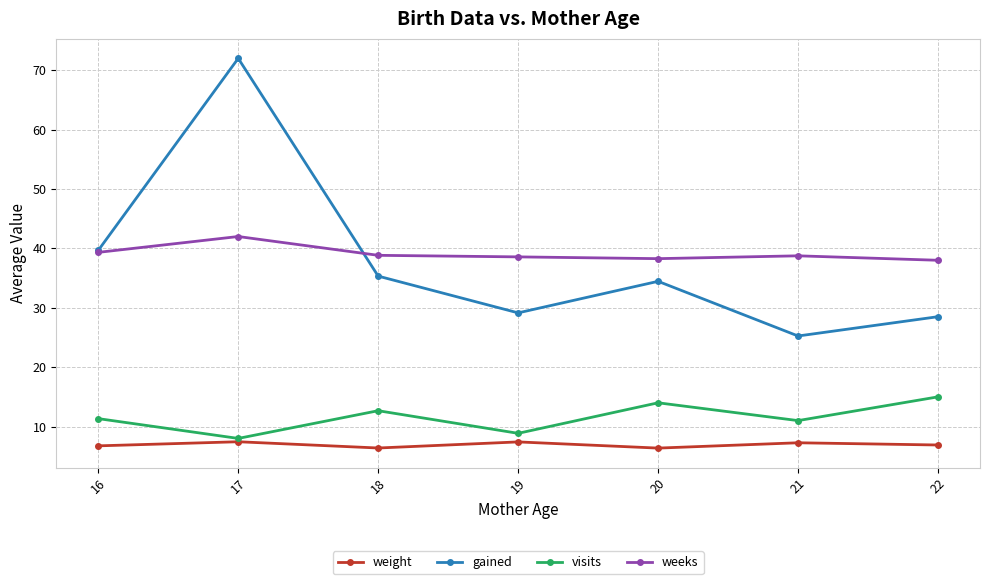

How many interior local peaks does the gained series have?

2